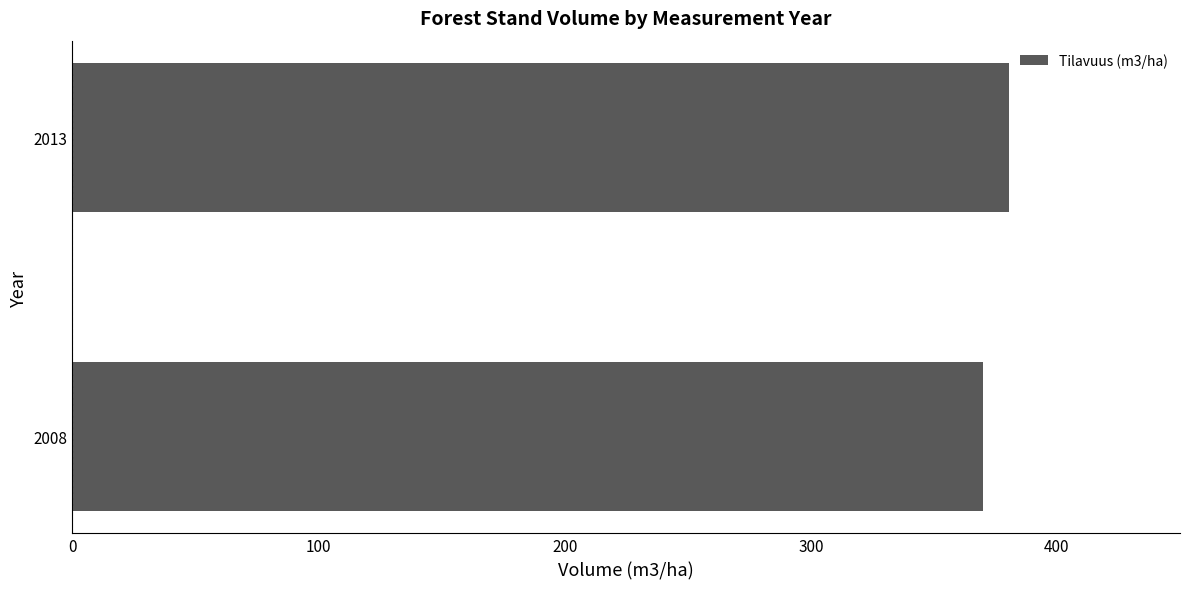

True or false: the data shows 219.9 at 2013.

False